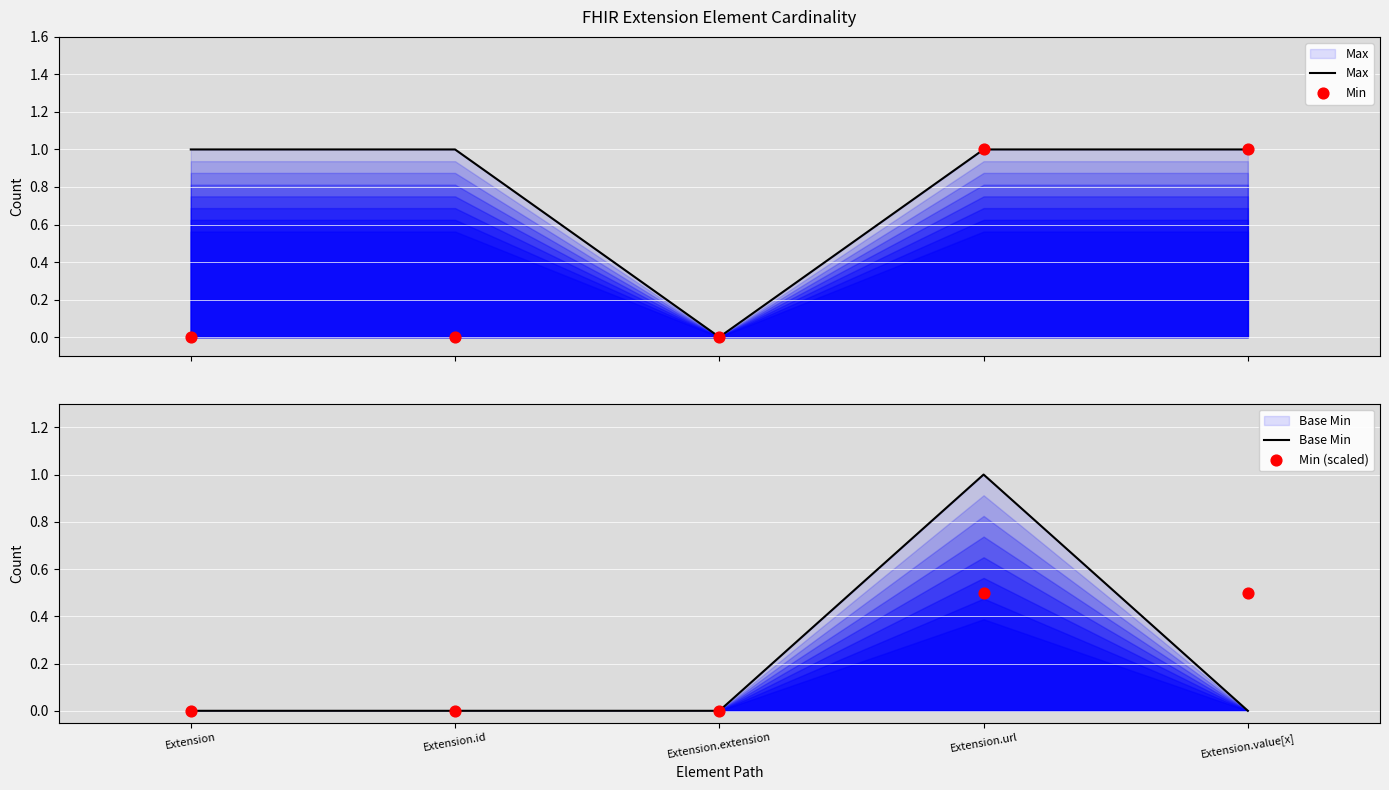

What are all the series names shown in the legend?

Max, Min, Base Min, Min (scaled)